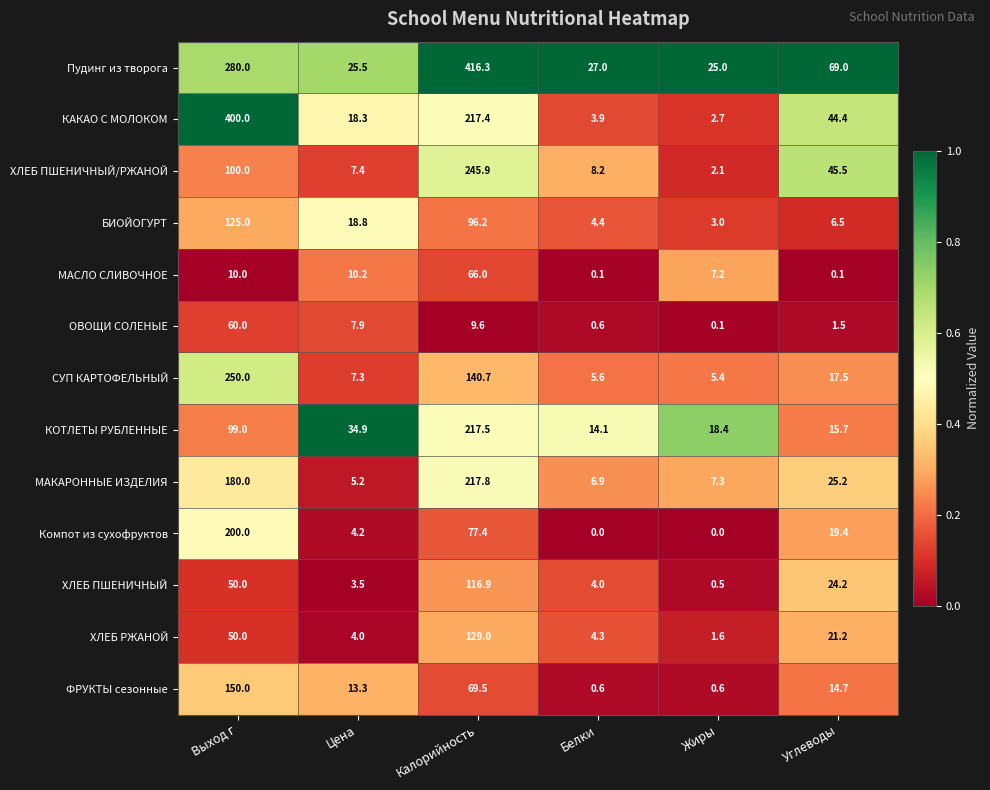

Rank the series by their maximum value, from lowest to highest.

ОВОЩИ СОЛЕНЫЕ, МАСЛО СЛИВОЧНОЕ, ХЛЕБ ПШЕНИЧНЫЙ, БИОЙОГУРТ, ХЛЕБ РЖАНОЙ, ФРУКТЫ сезонные, Компот из сухофруктов, КОТЛЕТЫ РУБЛЕННЫЕ, МАКАРОННЫЕ ИЗДЕЛИЯ, ХЛЕБ ПШЕНИЧНЫЙ/РЖАНОЙ, СУП КАРТОФЕЛЬНЫЙ, КАКАО С МОЛОКОМ, Пудинг из творога